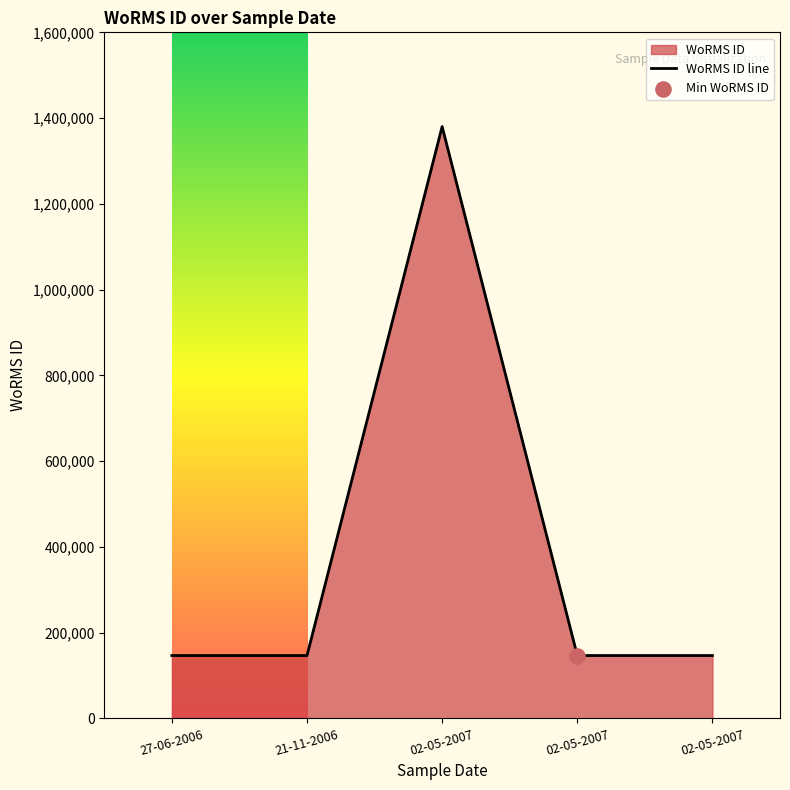

Between 02-05-2007 and 27-06-2006, which is larger?

02-05-2007